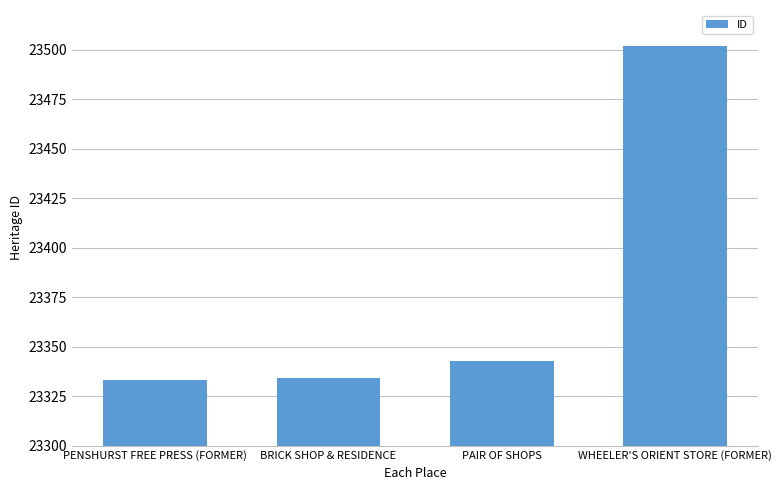

What position from the left is BRICK SHOP & RESIDENCE?

2